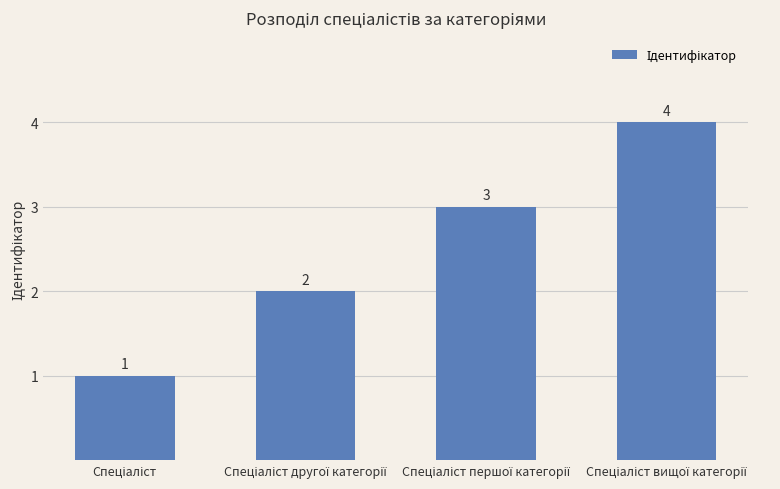

What is the value of the 1st bar from the left?

1